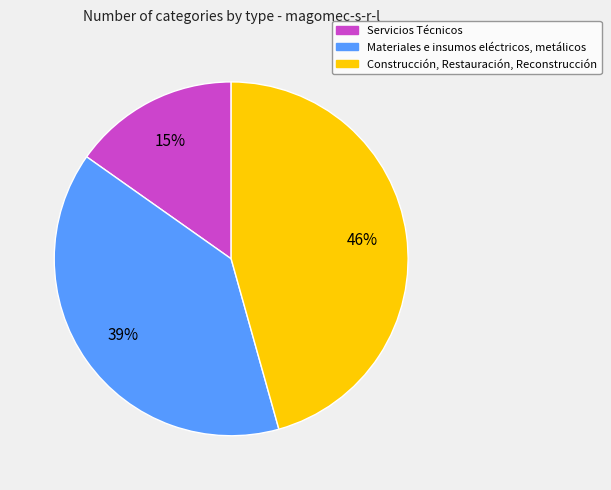

To the nearest percent, what is the combined percentage of Servicios Técnicos and Materiales e insumos eléctricos, metálicos?

54%